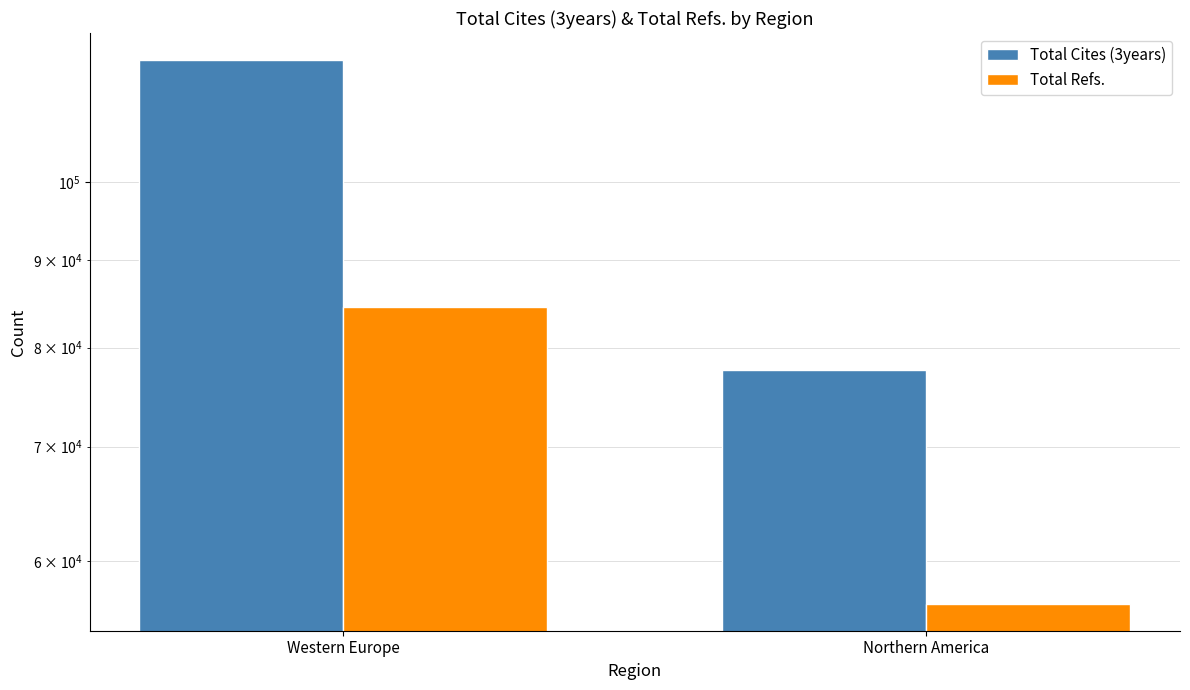

The Total Refs. series shows 15616 at Northern America. True or false?

False